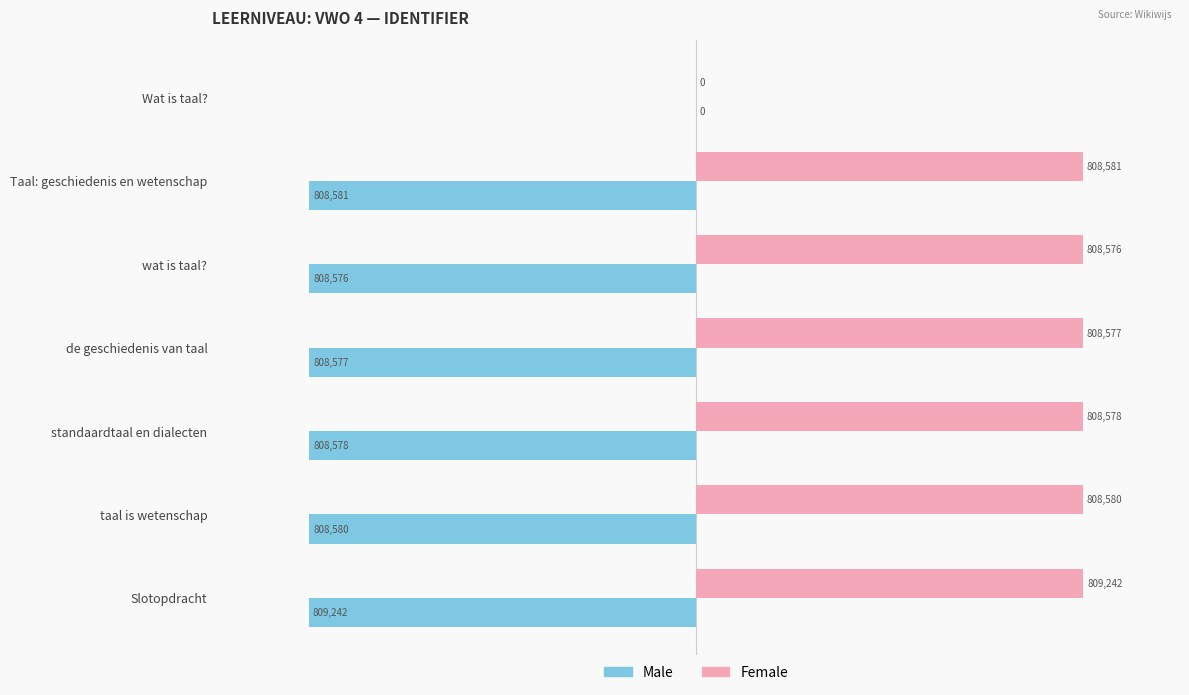

What are all the series names shown in the legend?

Male, Female